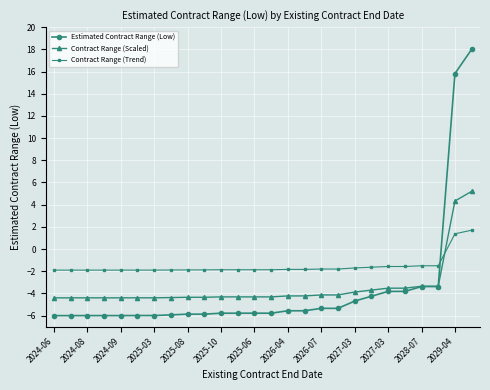

How many times do Contract Range (Trend) and Estimated Contract Range (Low) cross each other?

1